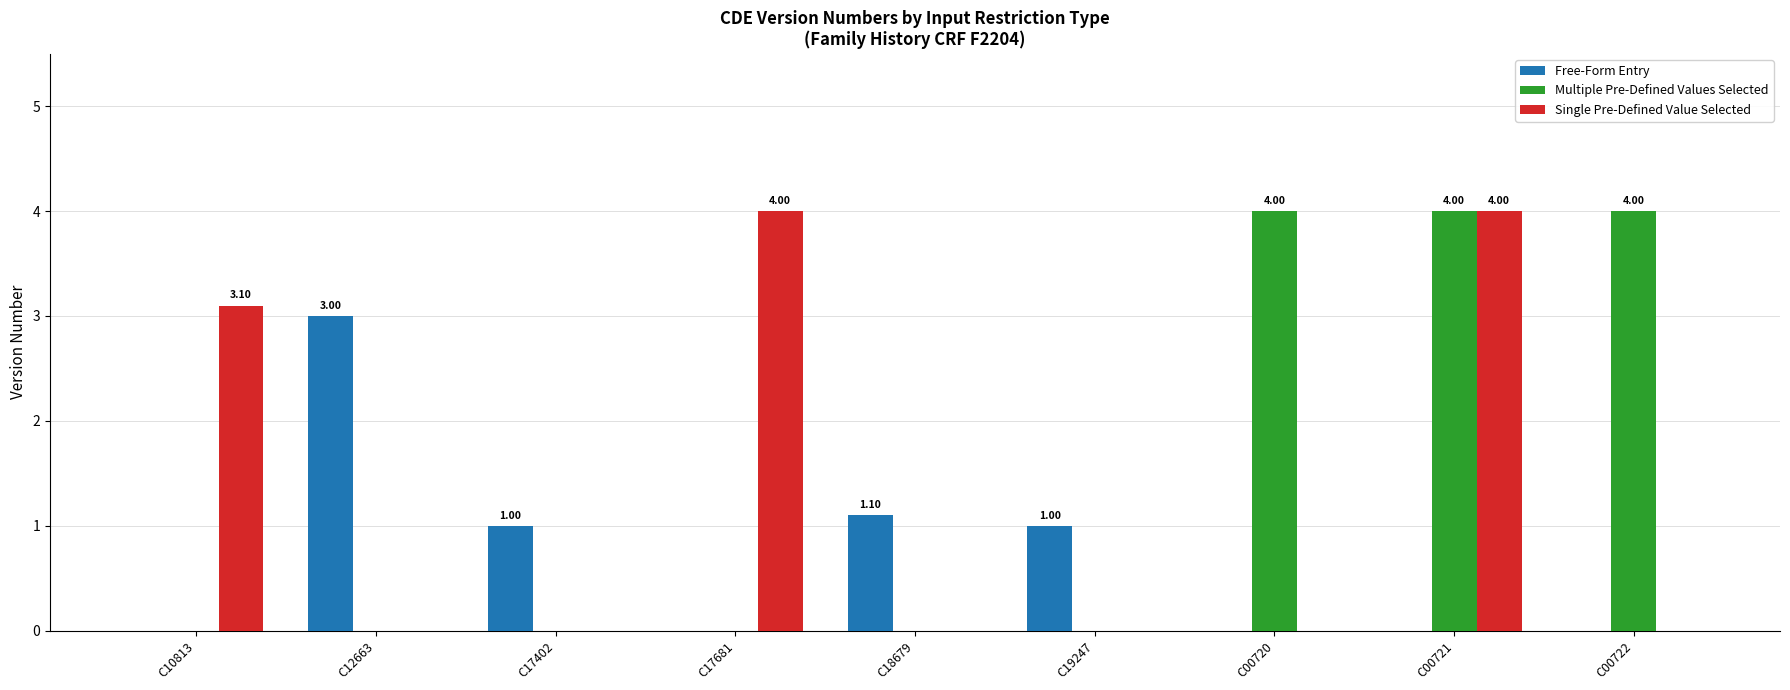

Reading left to right, what are all the values shown in this chart?

Free-Form Entry: C10813=0.0	C12663=3.0	C17402=1.0	C17681=0.0	C18679=1.1	C19247=1.0	C00720=0.0	C00721=0.0	C00722=0.0
Multiple Pre-Defined Values Selected: C10813=0.0	C12663=0.0	C17402=0.0	C17681=0.0	C18679=0.0	C19247=0.0	C00720=4.0	C00721=4.0	C00722=4.0
Single Pre-Defined Value Selected: C10813=3.1	C12663=0.0	C17402=0.0	C17681=4.0	C18679=0.0	C19247=0.0	C00720=0.0	C00721=4.0	C00722=0.0